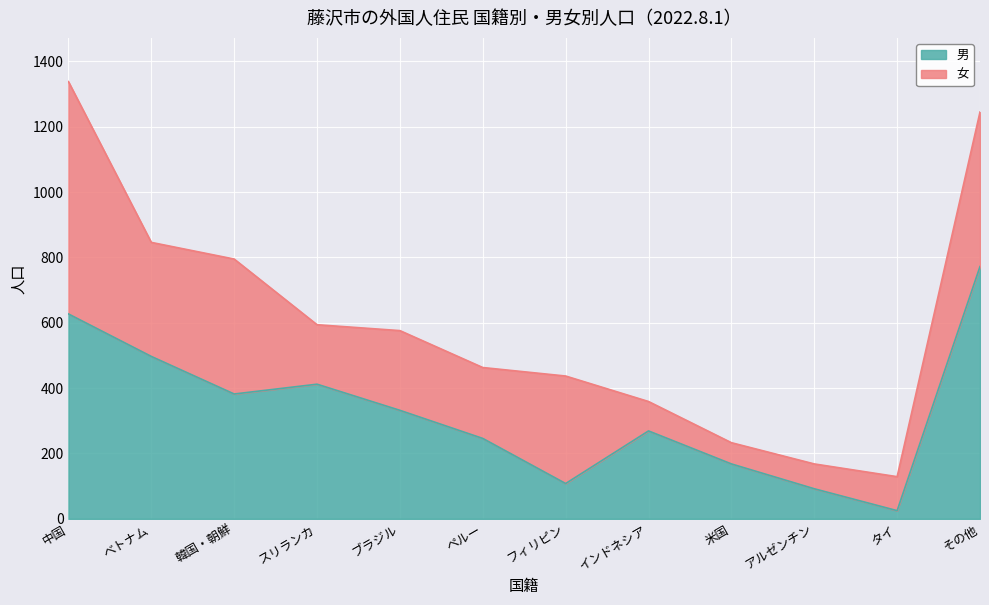

List the labels in order of value, smallest first.

タイ, アルゼンチン, フィリピン, 米国, ペルー, インドネシア, ブラジル, 韓国・朝鮮, スリランカ, ベトナム, 中国, その他